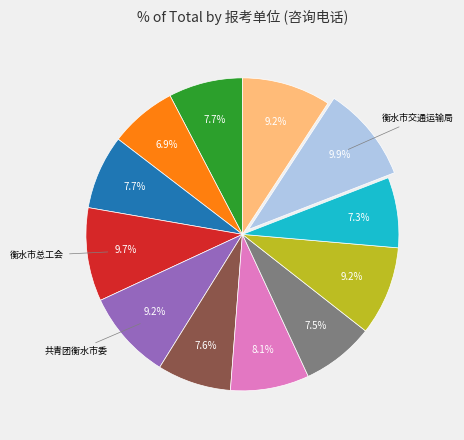

Is there a majority slice in this chart?

No